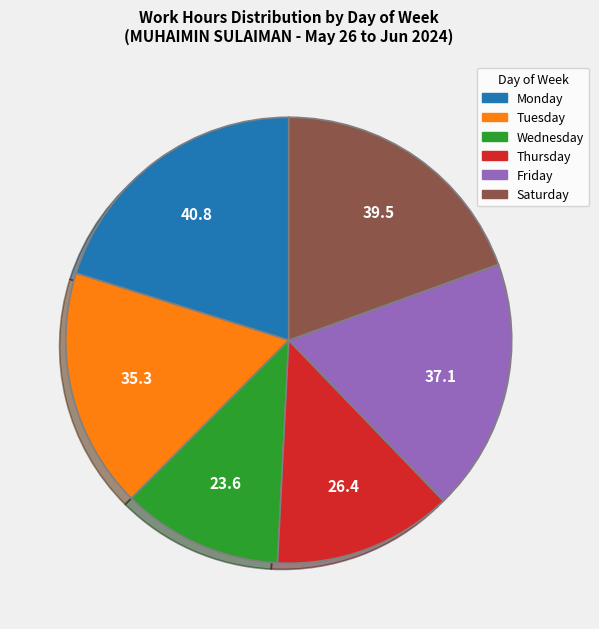

Does any single category account for the majority?

No